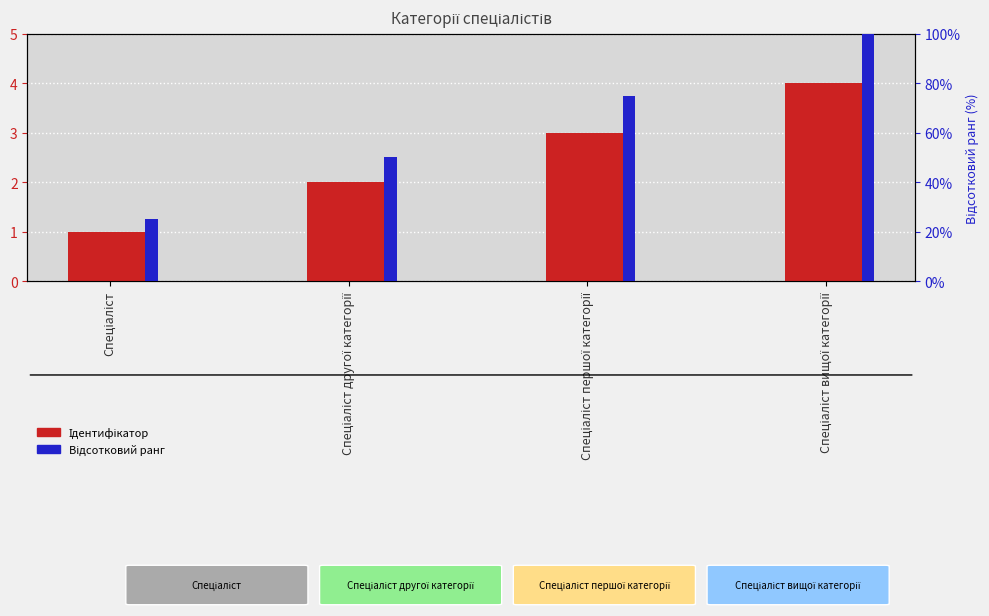

What position from the right is Спеціаліст вищої категорії?

1